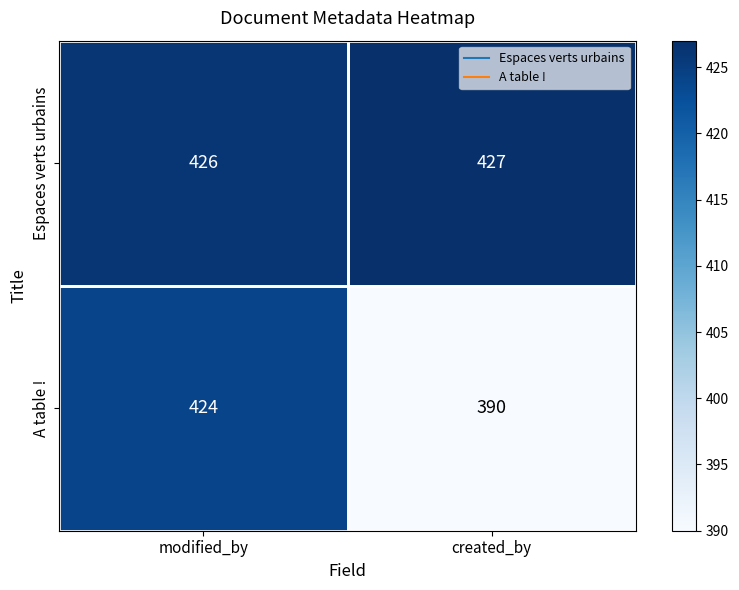

What is the difference between the highest and lowest values at created_by?

37